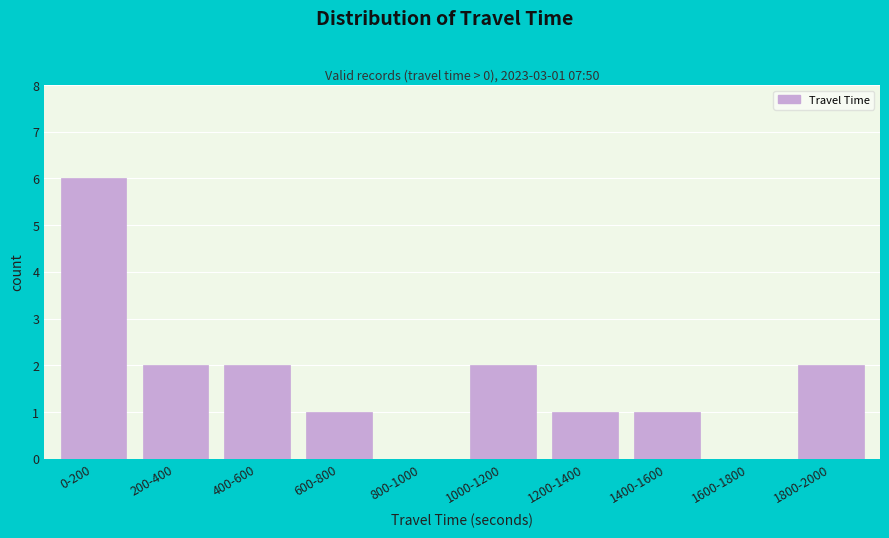

Reading left to right, list all the values displayed in this chart.

0-200=6	200-400=2	400-600=2	600-800=1	800-1000=0	1000-1200=2	1200-1400=1	1400-1600=1	1600-1800=0	1800-2000=2